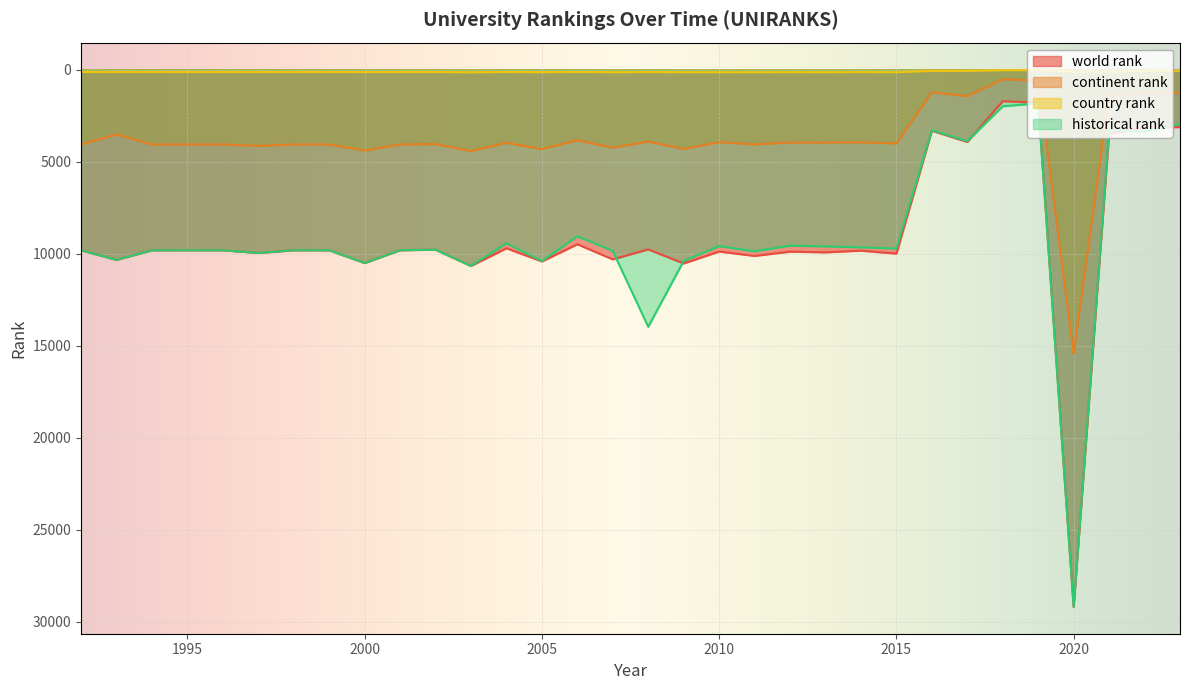

Read the country rank value at 2007.

146.0